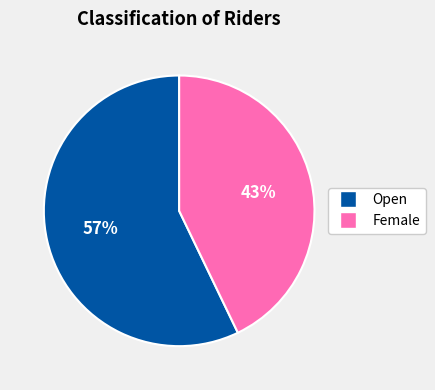

Is Female the majority of the pie?

No